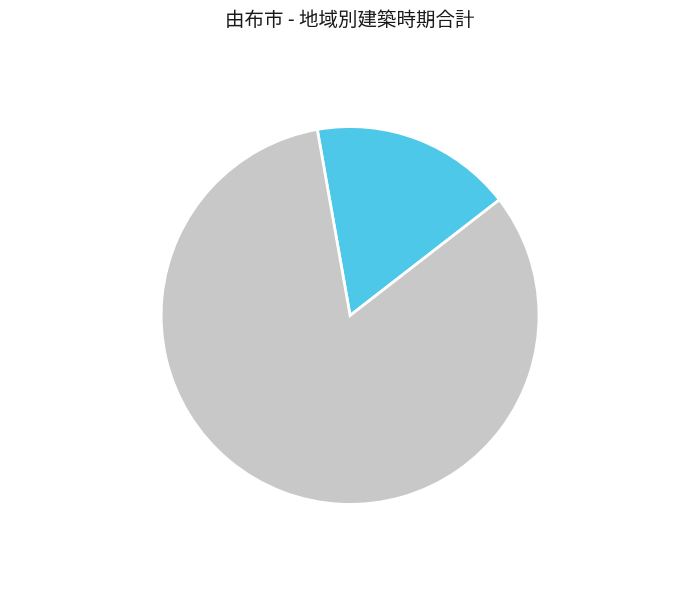

How many segments does this pie chart have?

2